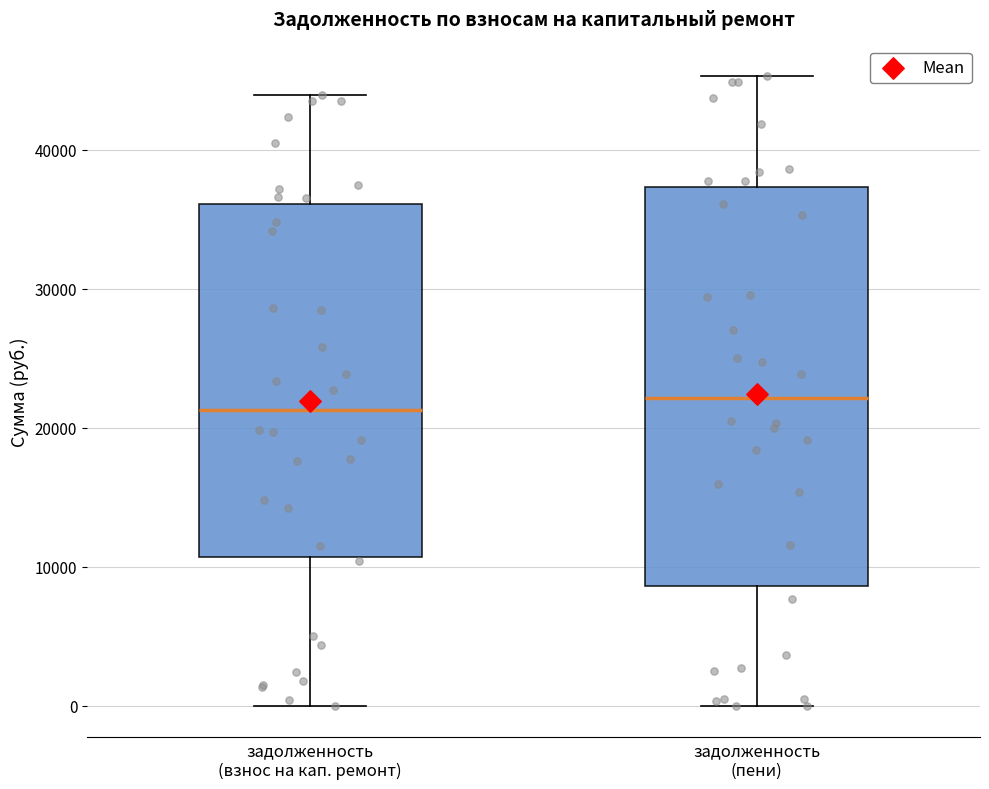

Where is the lower edge of the box for задолженность (взнос на кап. ремонт) on the y-axis? The values are not printed on the chart, so give them approximately, as read against the axis.

11000